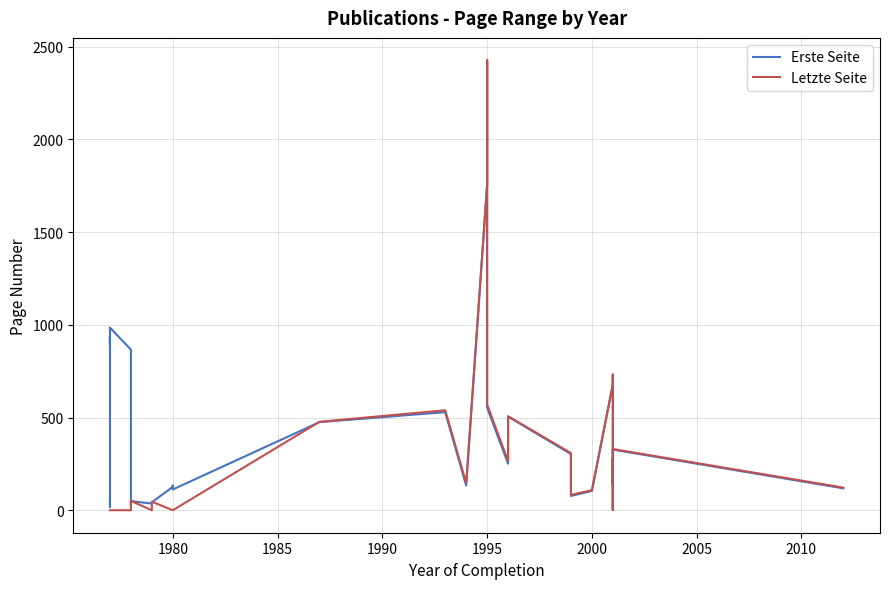

The value of Letzte Seite at 11 is -880. True or false?

False